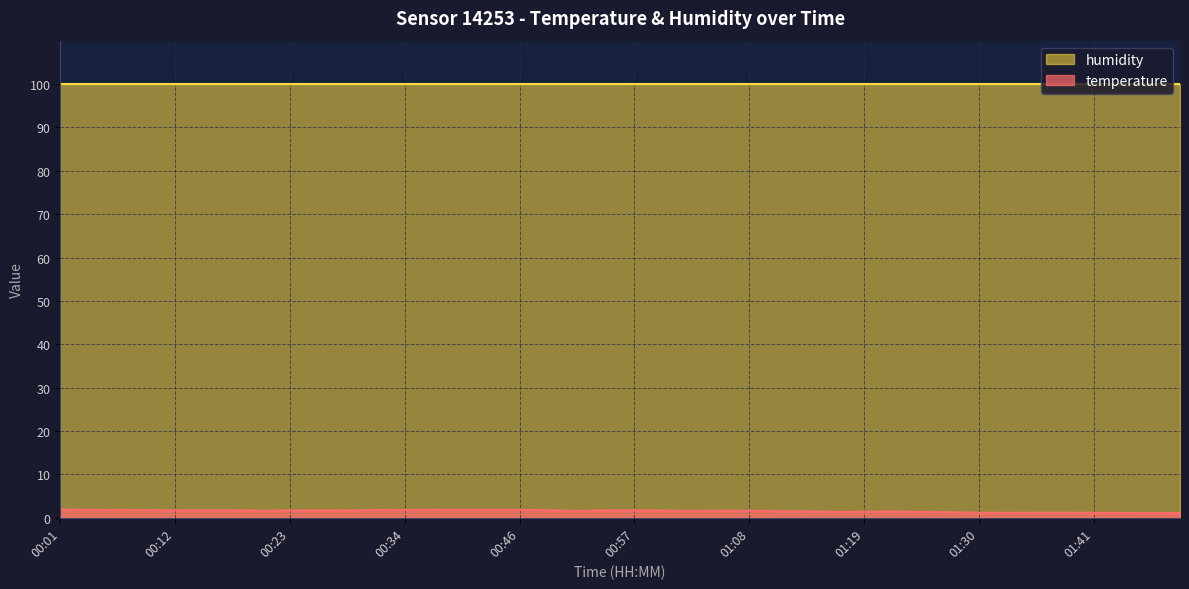

What is the lowest value of the humidity series?

100.0